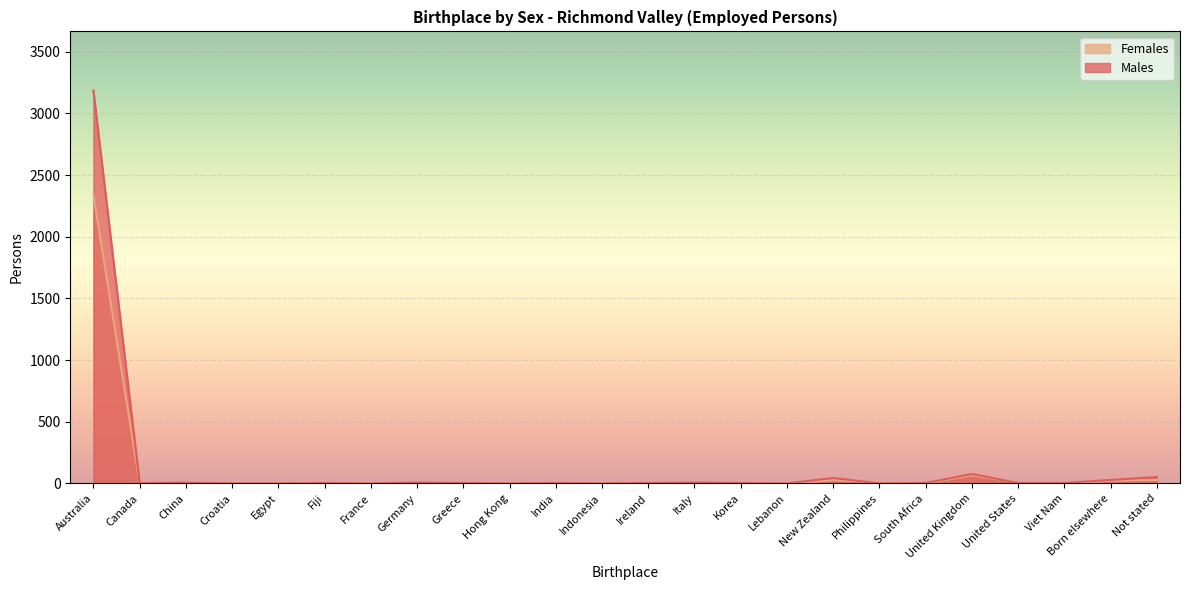

What is the approximate value of Males at India?

3